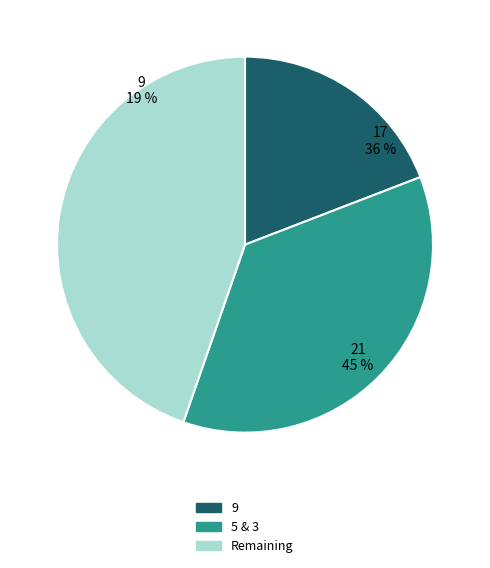

Does any single category account for the majority?

No